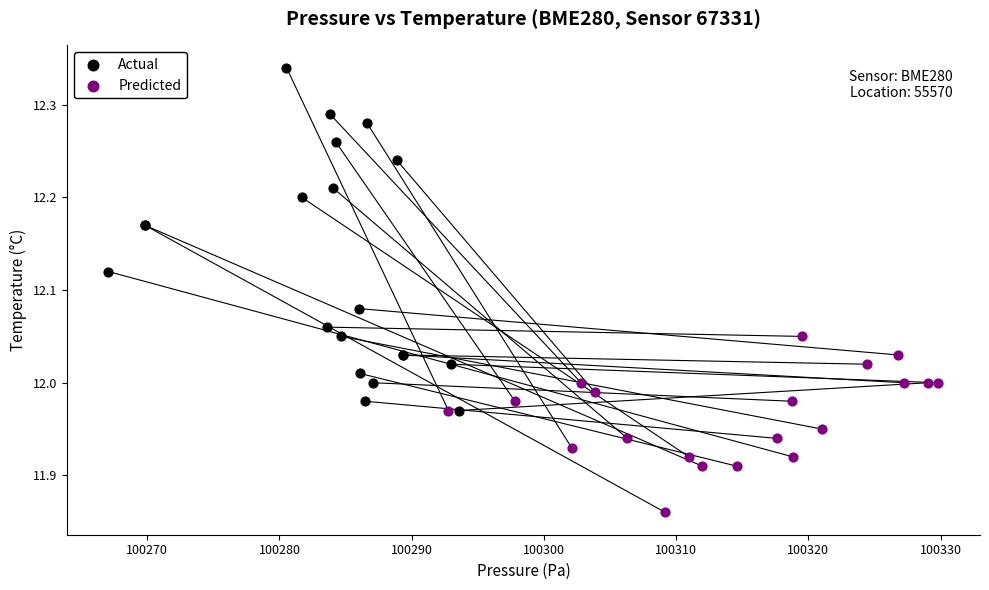

Which series reaches the maximum Y coordinate?

Actual